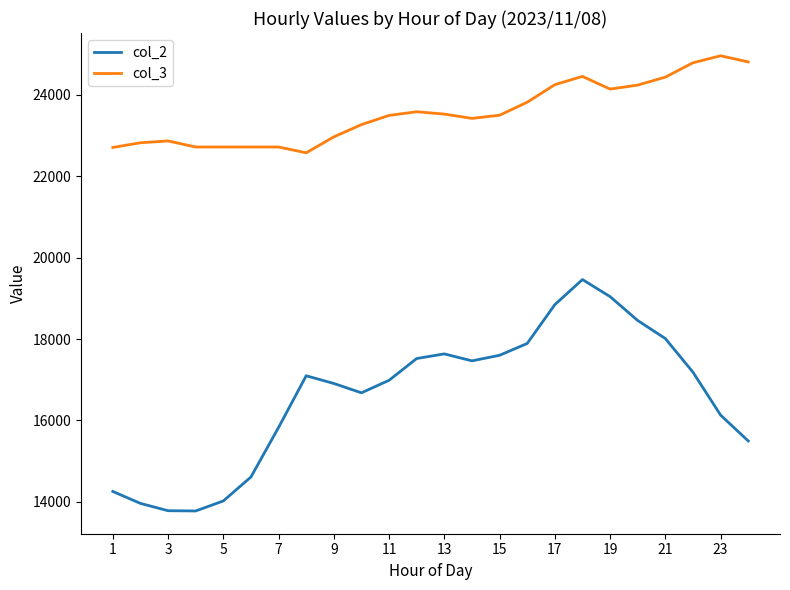

List the series in order of their overall mean, lowest first.

col_2, col_3